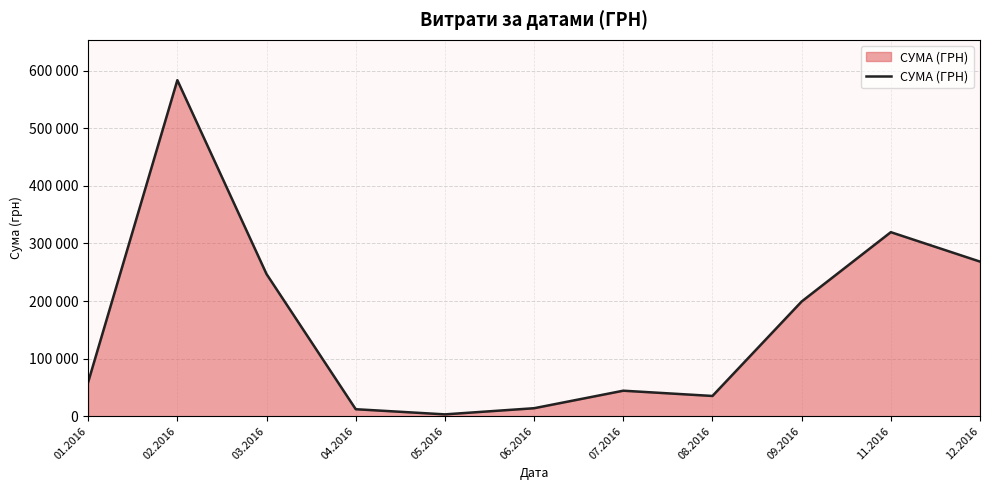

Is this an area chart (filled region under the line)?

Yes